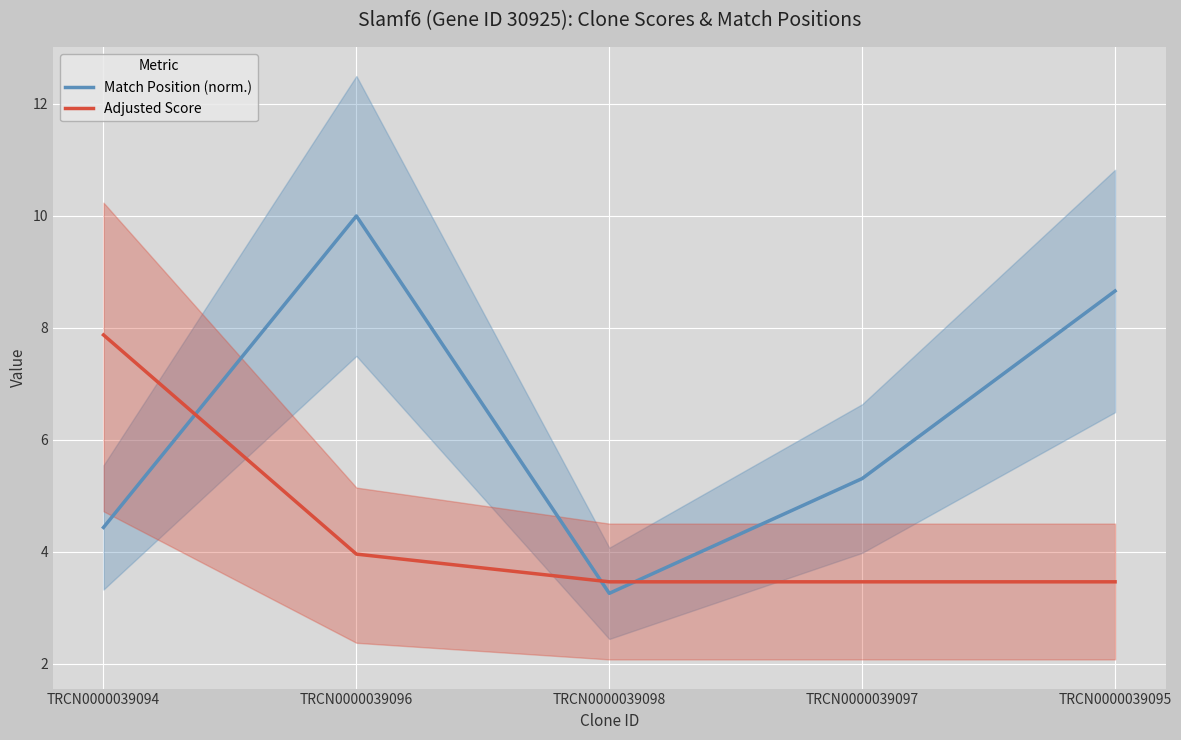

Is it true that Match Position (norm.) equals 5.3 at TRCN0000039097?

True